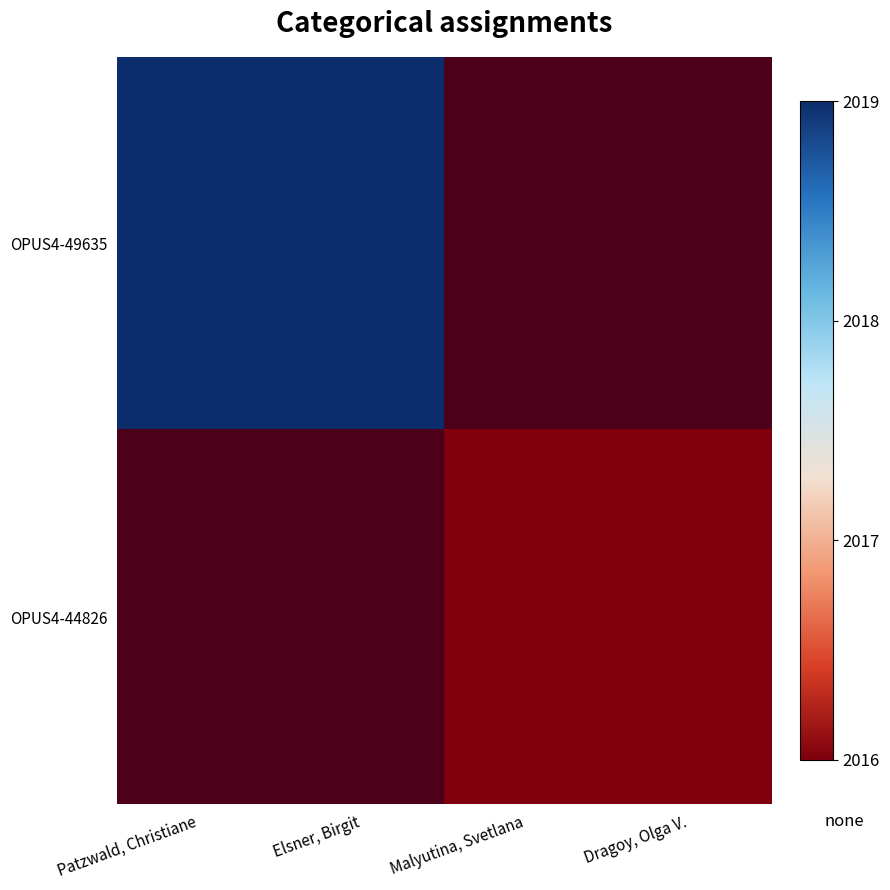

How many data points does each series have?

4